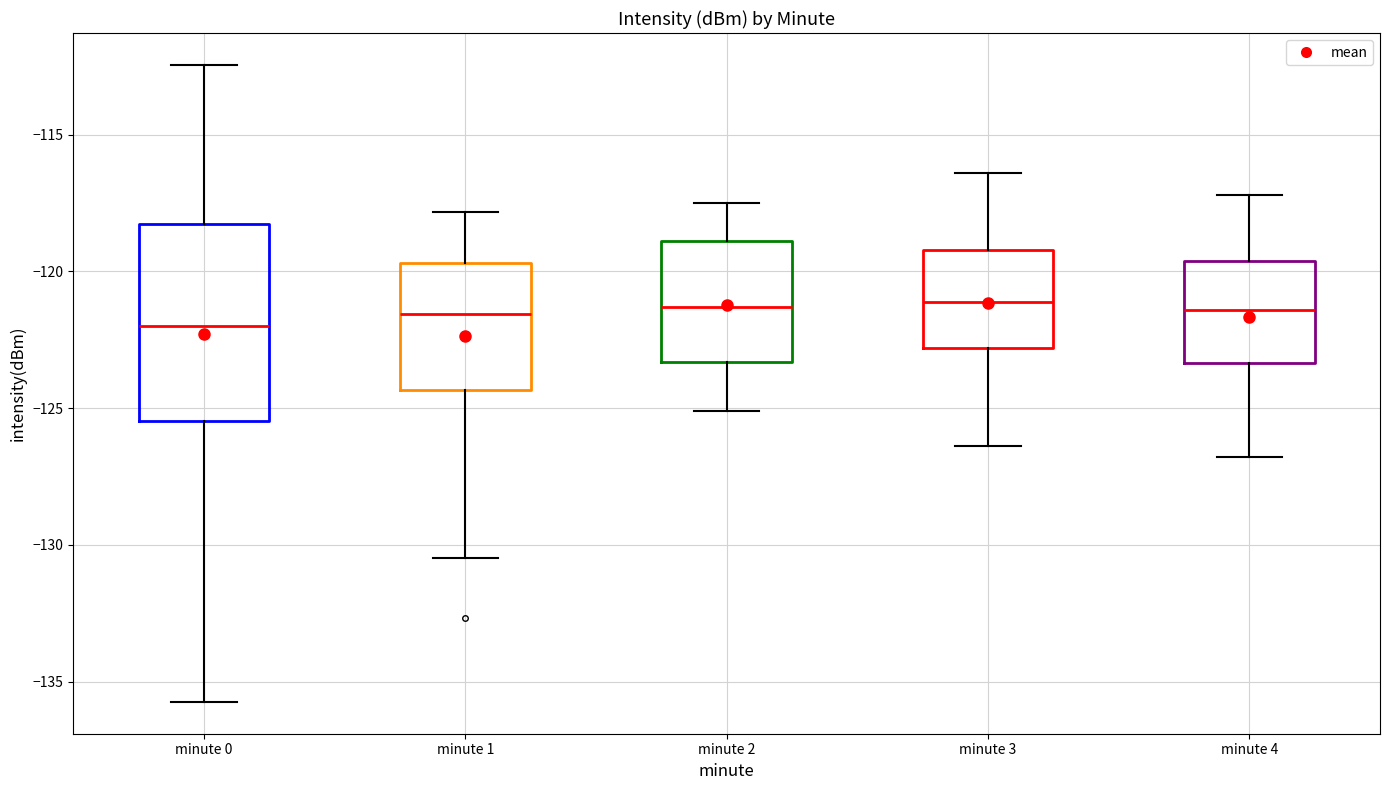

Comparing the boxes themselves (not the whiskers), which one is the tallest?

minute 0